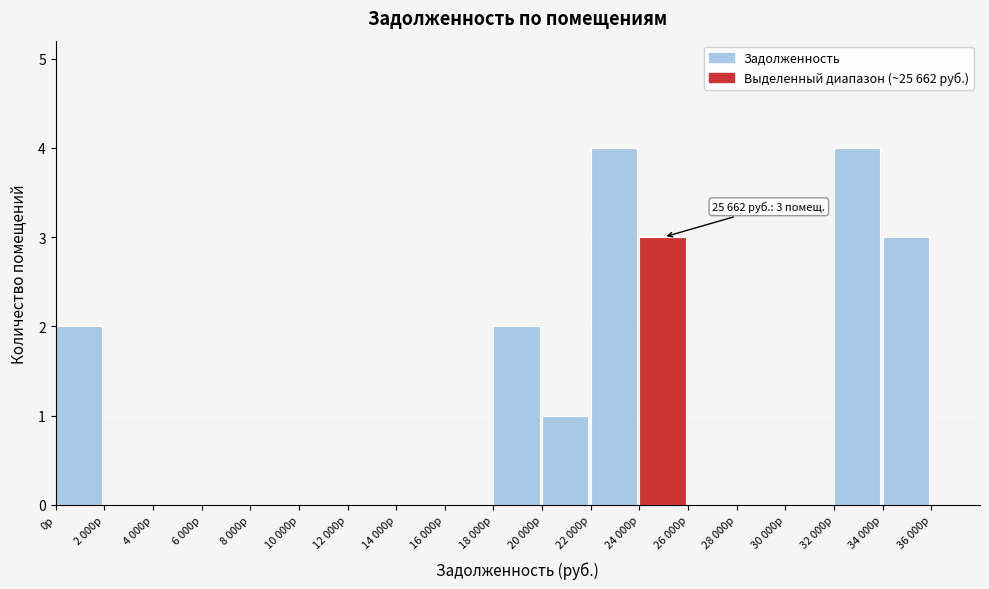

Reading right to left, what are all the values shown in this chart?

36 000р=0	34 000р=3	32 000р=4	30 000р=0	28 000р=0	26 000р=0	24 000р=3	22 000р=4	20 000р=1	18 000р=2	16 000р=0	14 000р=0	12 000р=0	10 000р=0	8 000р=0	6 000р=0	4 000р=0	2 000р=0	0р=2